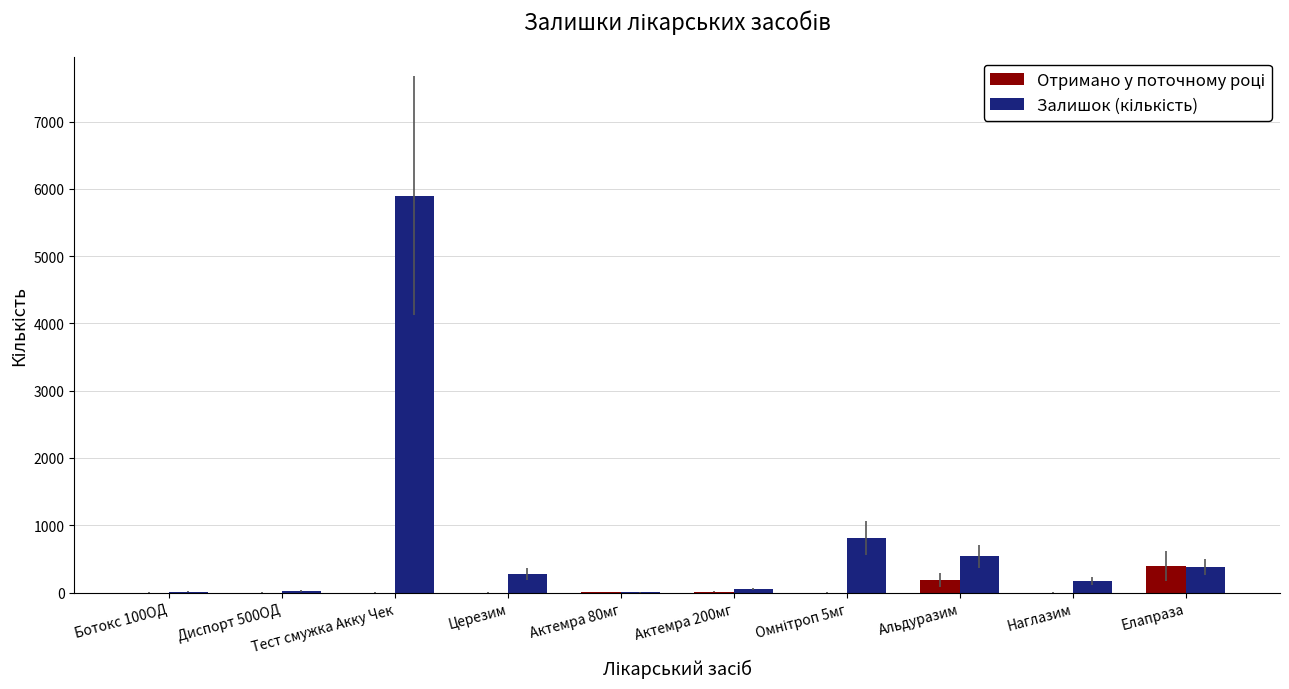

What is the total value across all series at Тест смужка Акку Чек?

5900